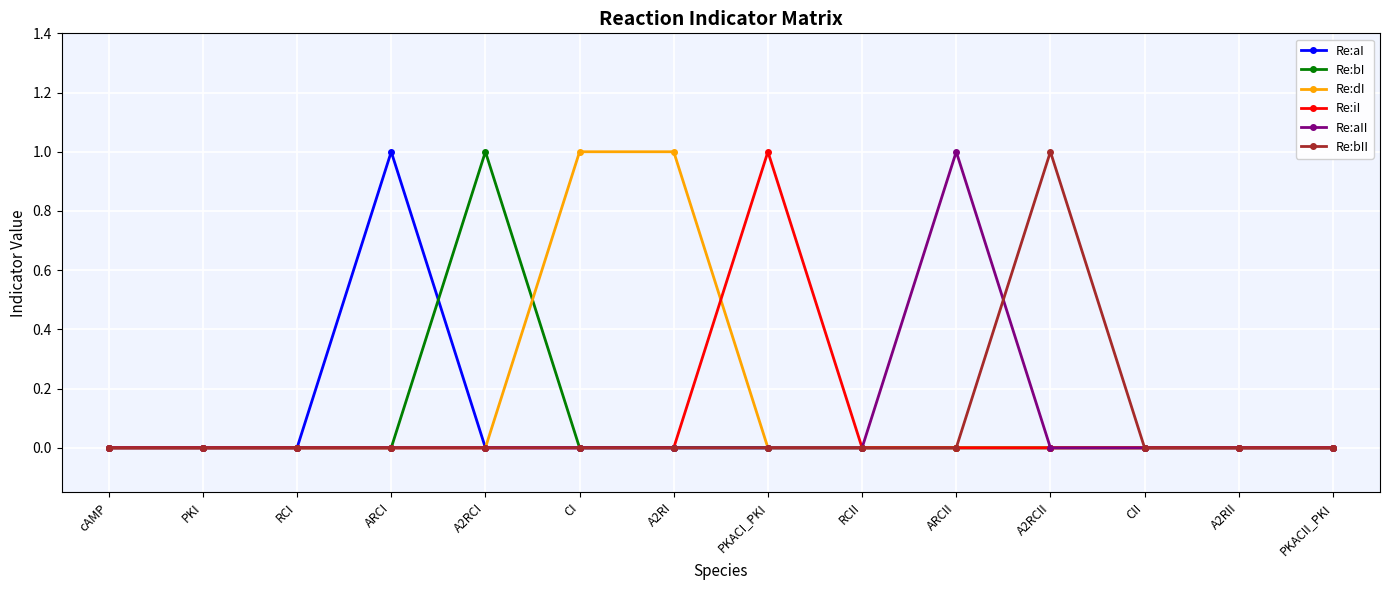

How many categories are shown in the chart?

14